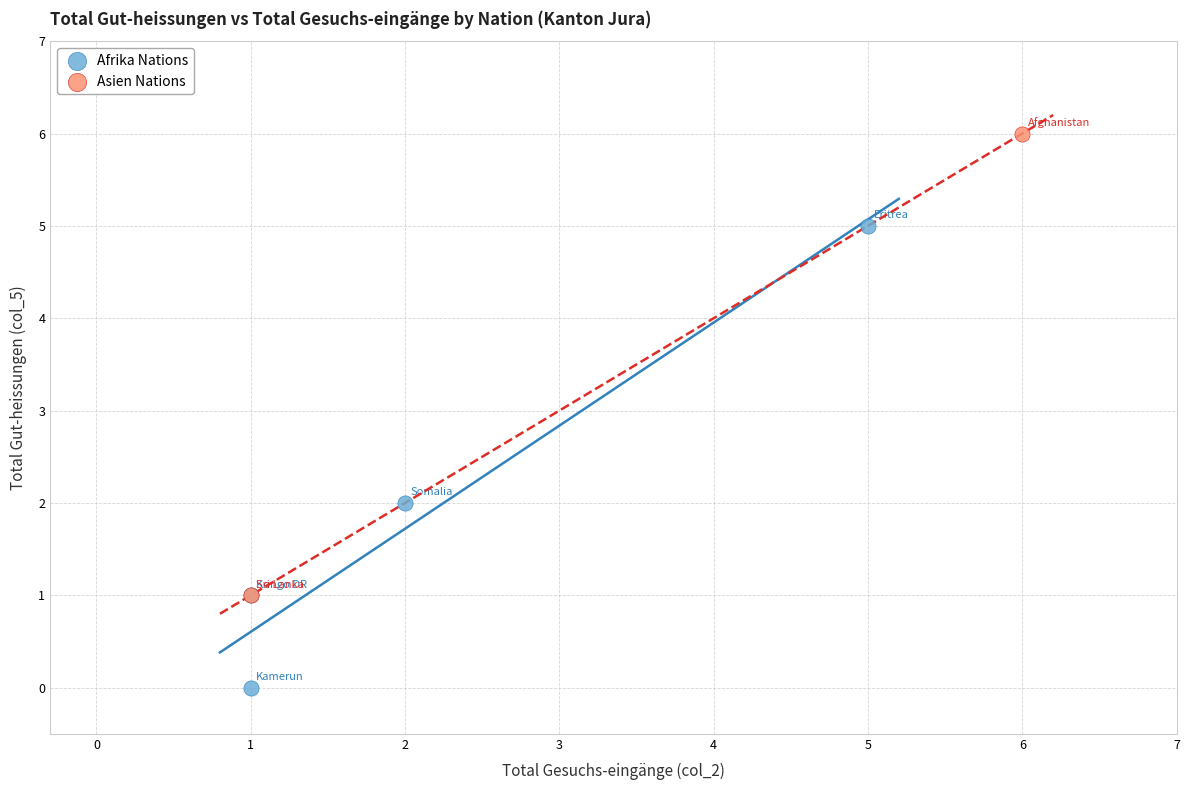

Which series contains the lowest Y value?

Afrika Nations